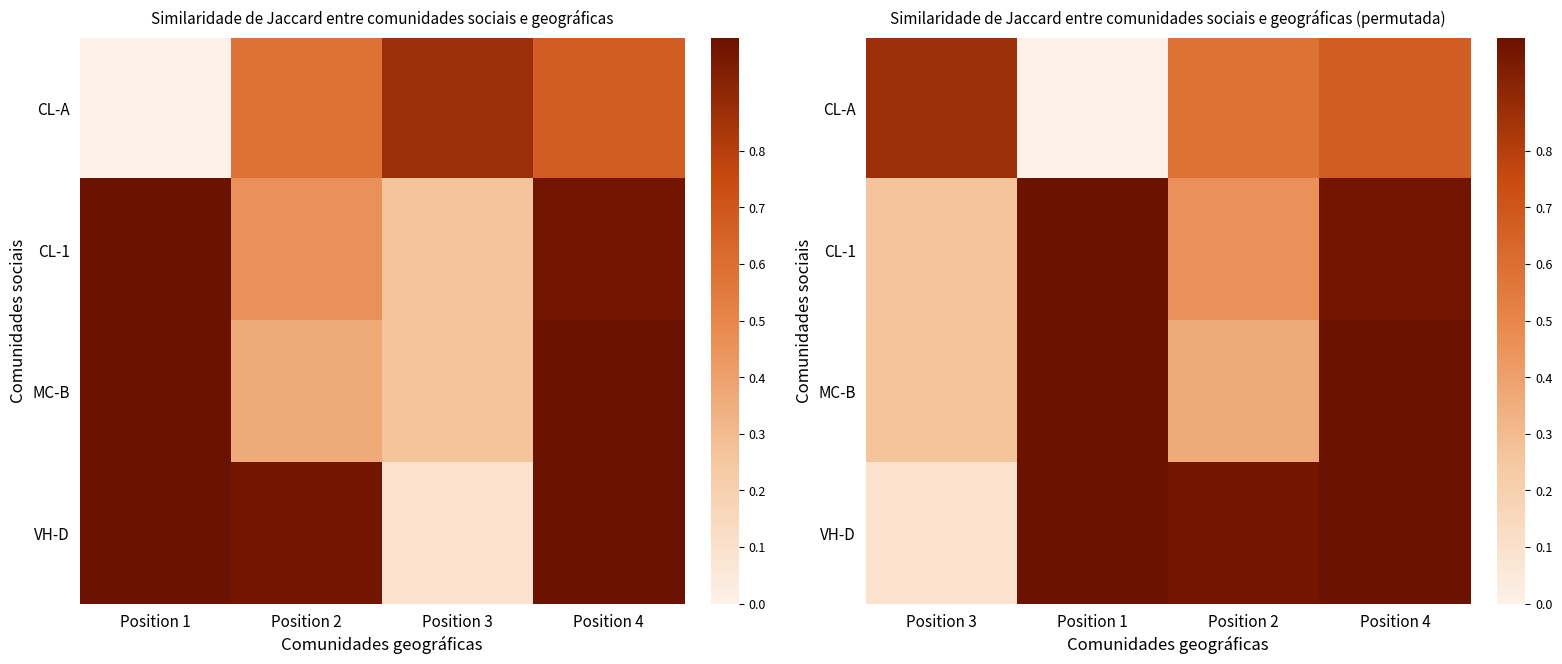

Is the value of CL-1 at Position 4 greater than the value of MC-B at Position 2?

Yes